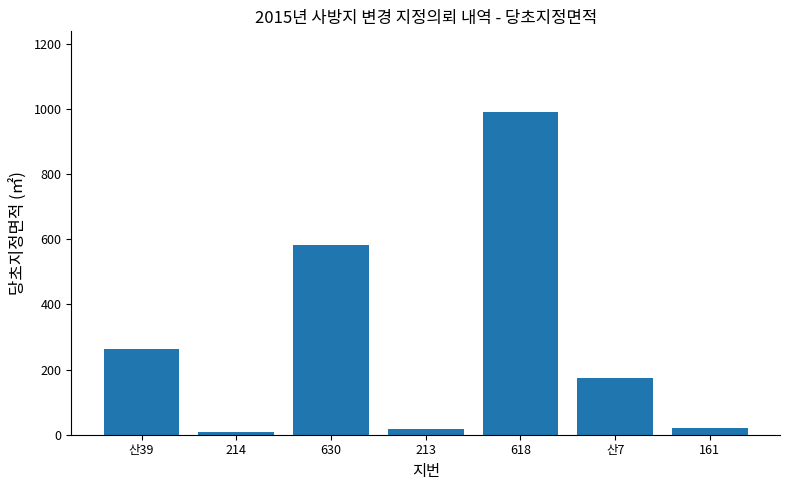

The chart shows a value of 582 at 630. True or false?

True